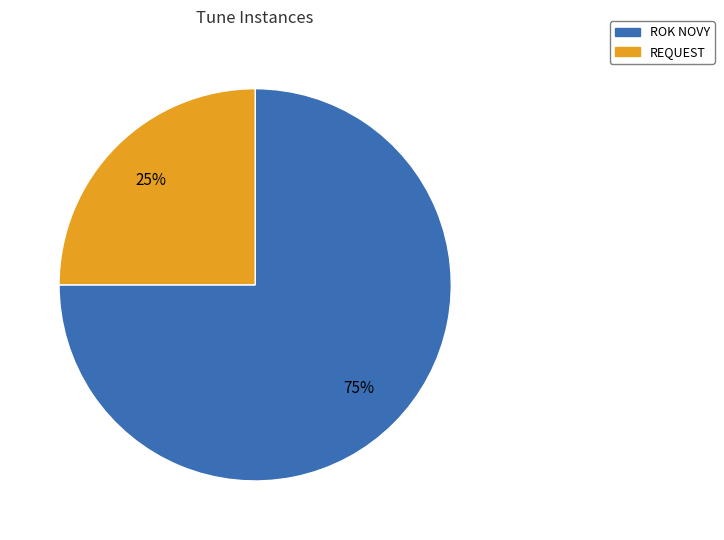

To the nearest percent, what percentage of the pie is ROK NOVY?

75%